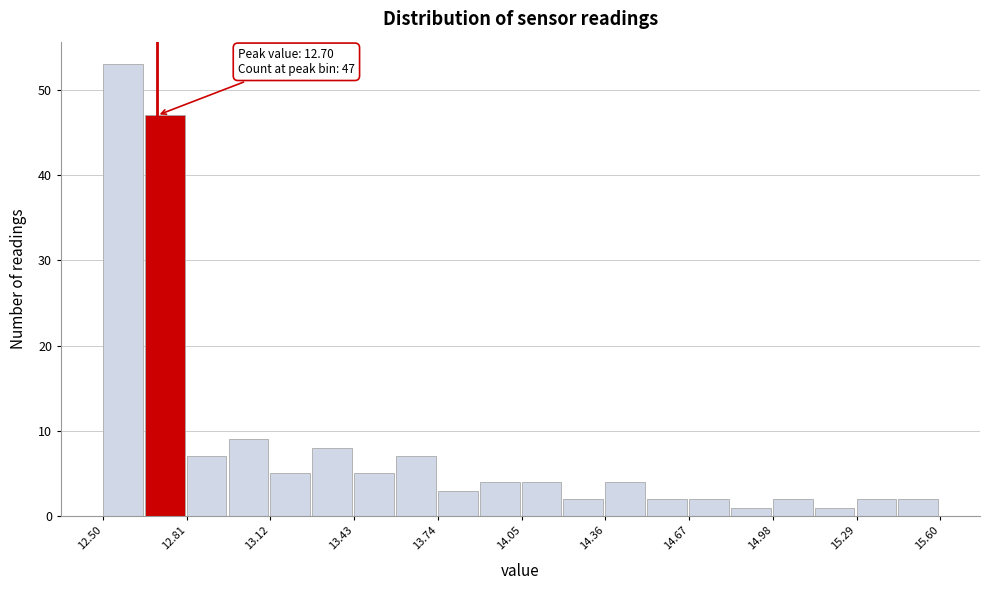

Around what value on the x-axis is the tallest bar? Give the approximate position of its centre, as read against the axis.

12.55